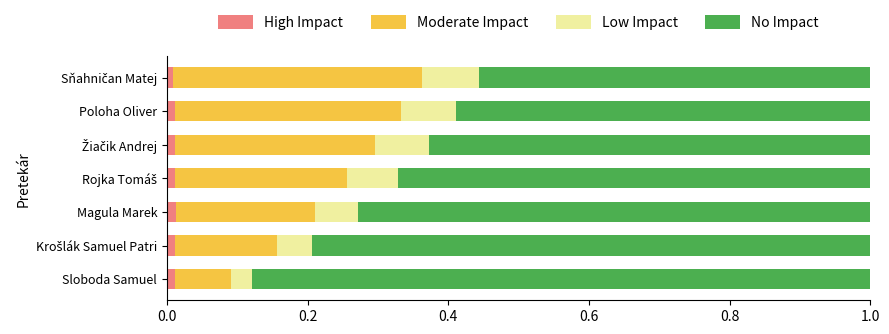

Count the number of categories in the chart.

7